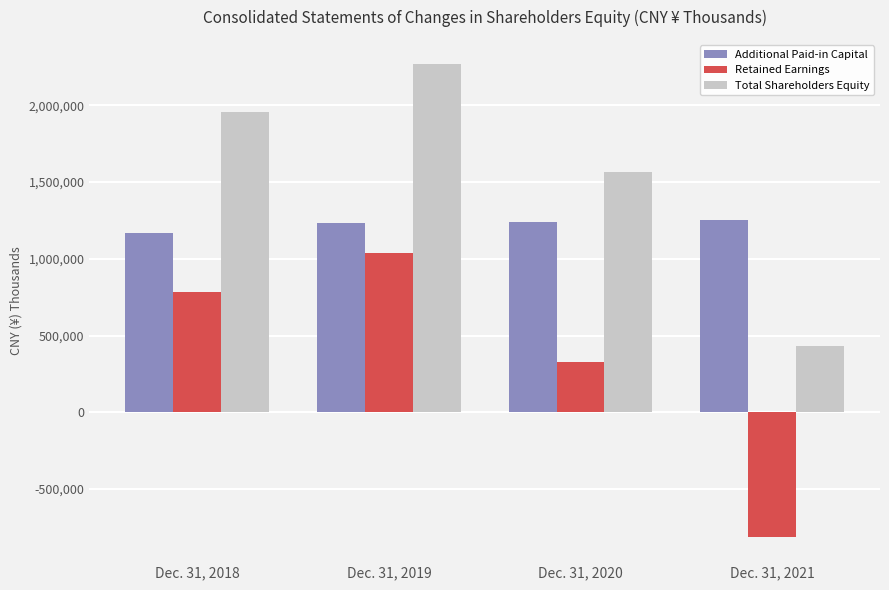

What is the difference between the second highest and minimum values in the Additional Paid-in Capital series?

70889